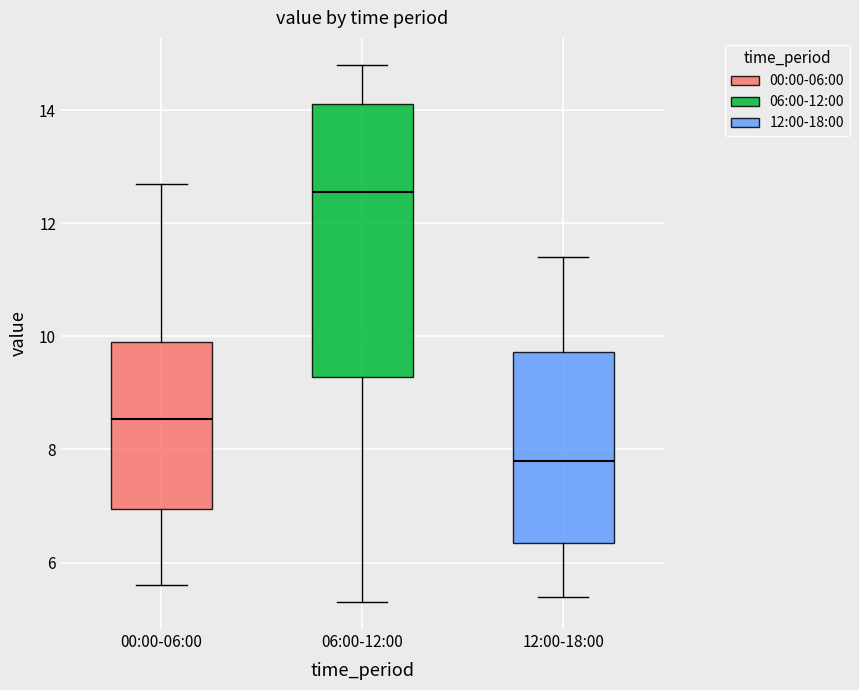

Where is the lower edge of the box for 12:00-18:00 on the y-axis? The values are not printed on the chart, so give them approximately, as read against the axis.

6.4